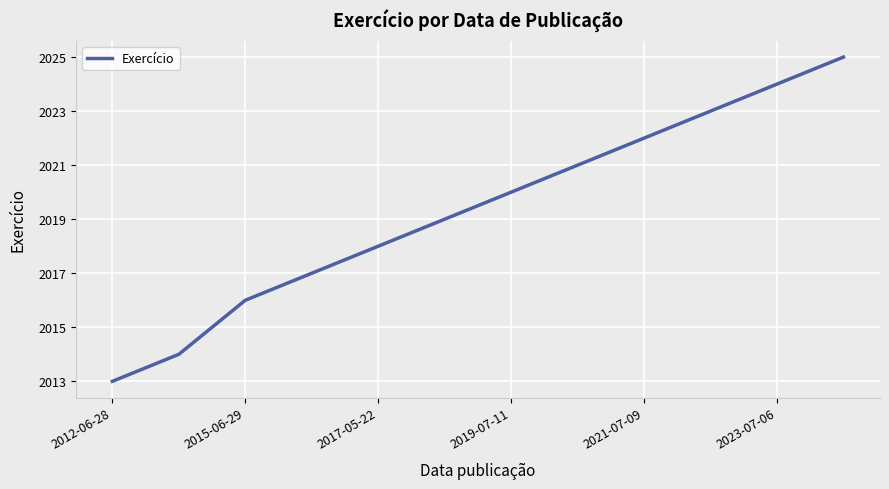

Is this an area chart (filled region under the line)?

No